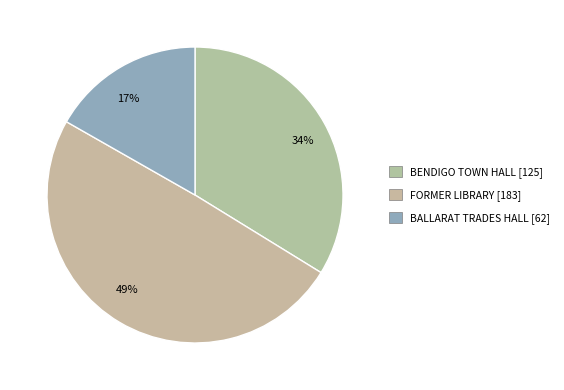

Is there any slice that represents more than half of the pie?

No